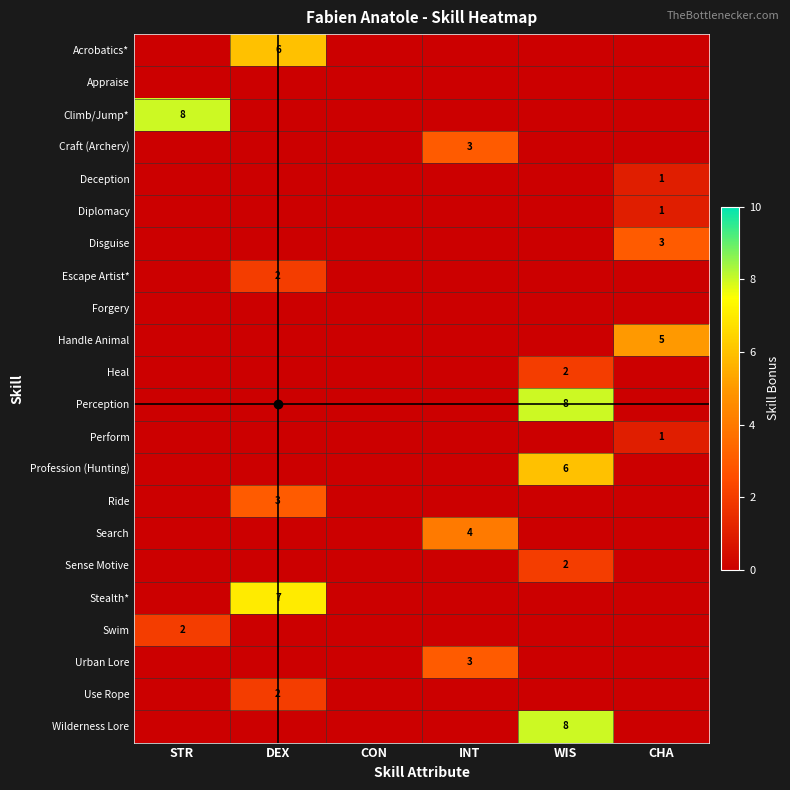

True or false: Stealth* has a value of 4 at STR.

False